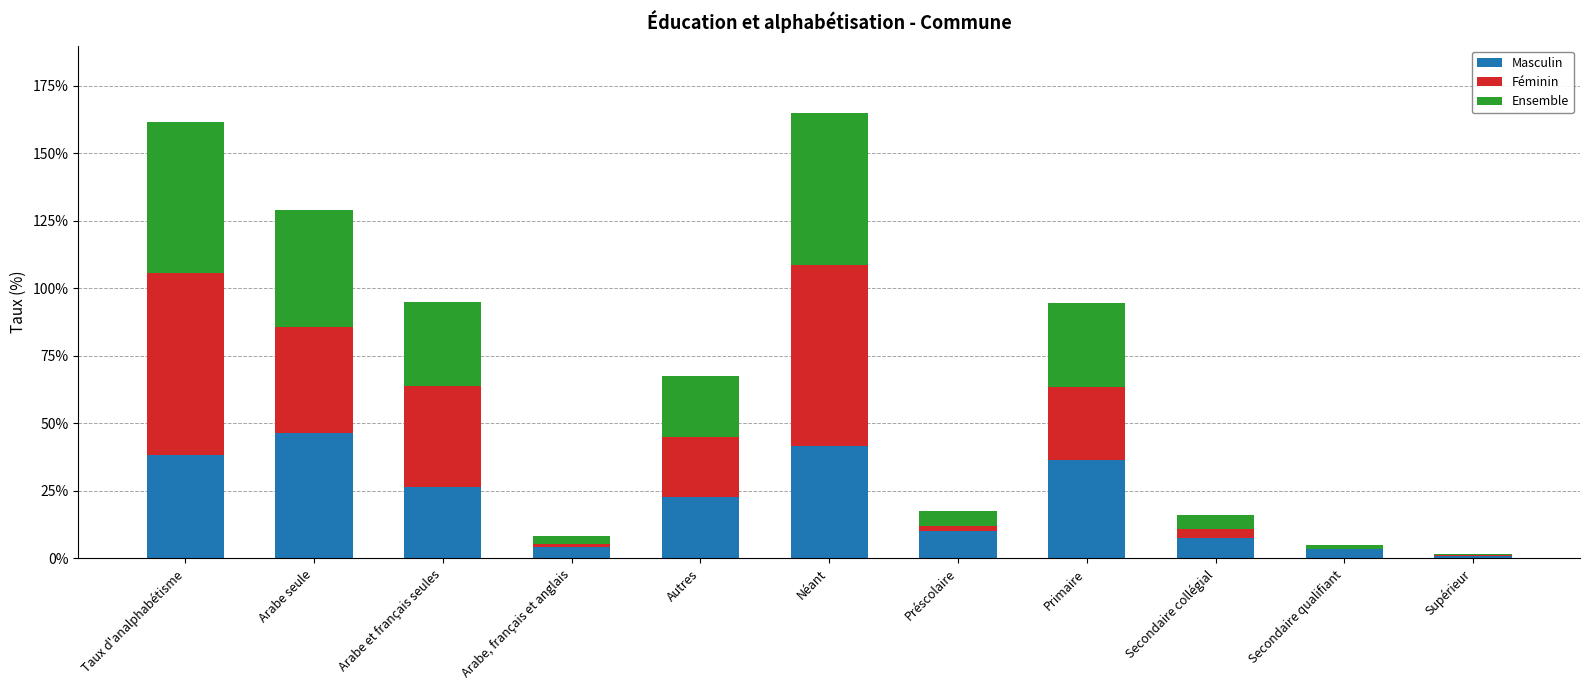

True or false: Masculin has a value of 38.3 at Taux d'analphabétisme.

True